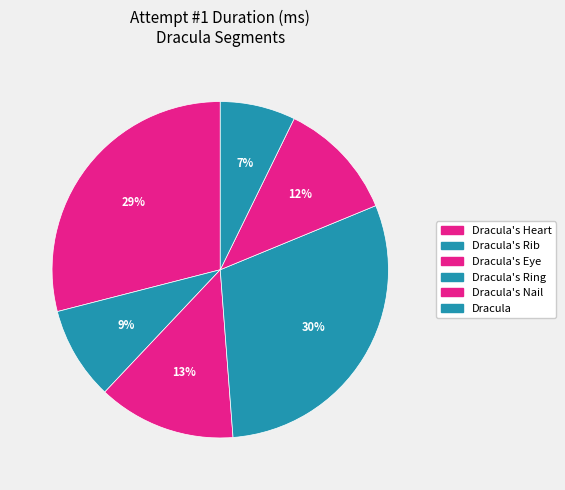

To the nearest percent, what is the difference between the largest and smallest slice percentages?

23%